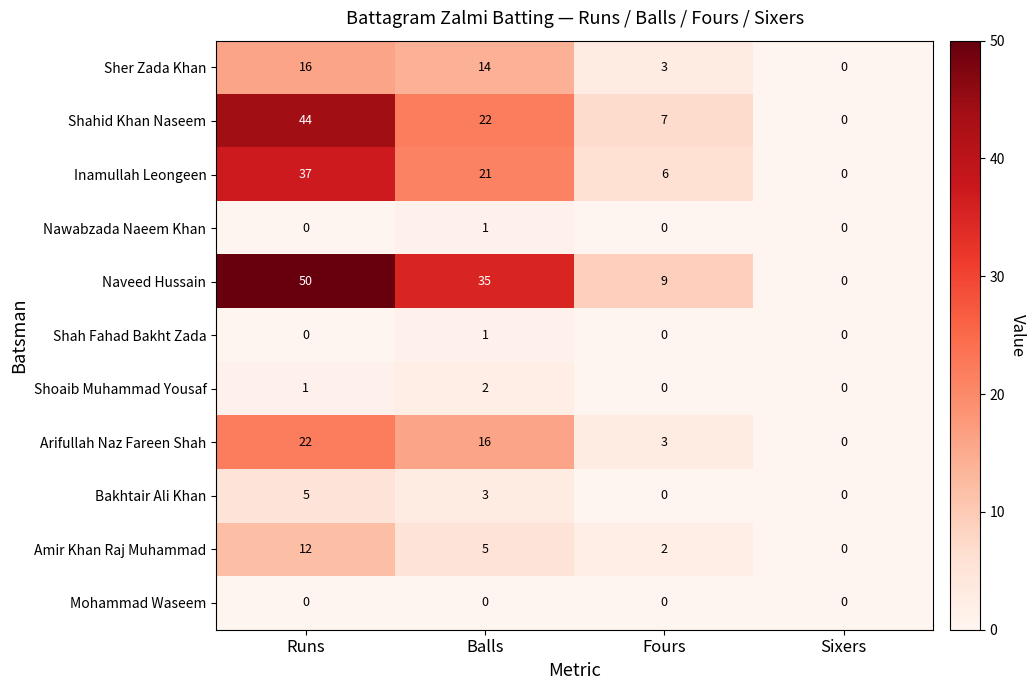

Between Balls and Sixers, which series saw the biggest shift?

Naveed Hussain